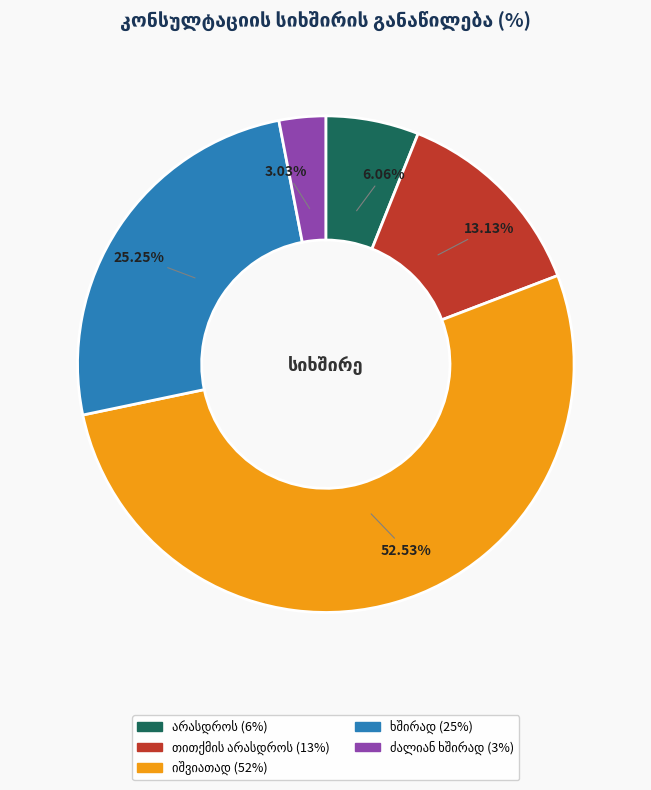

Is there any slice that represents more than half of the pie?

Yes